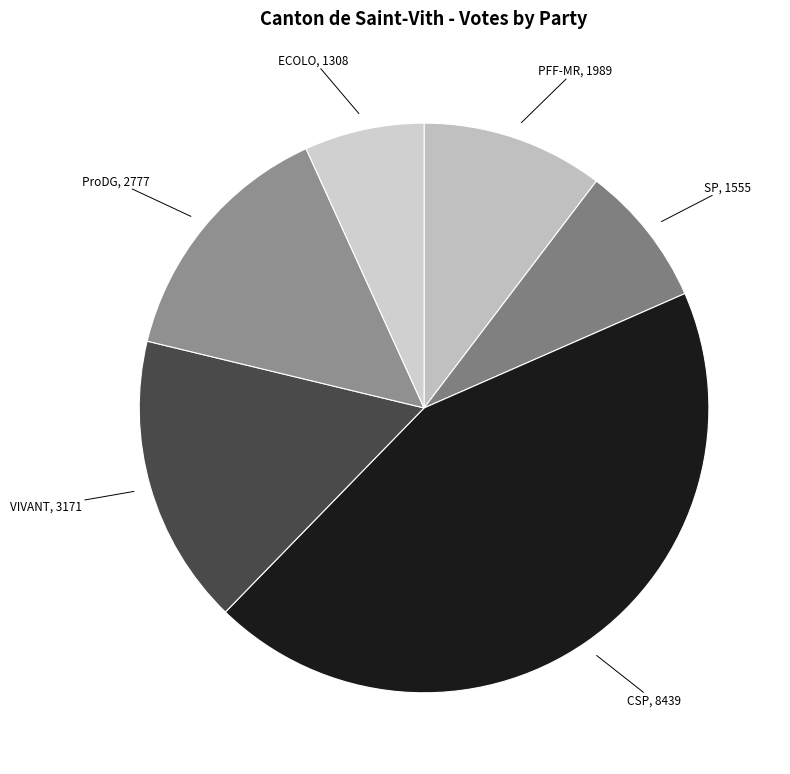

Which slice is the largest?

CSP